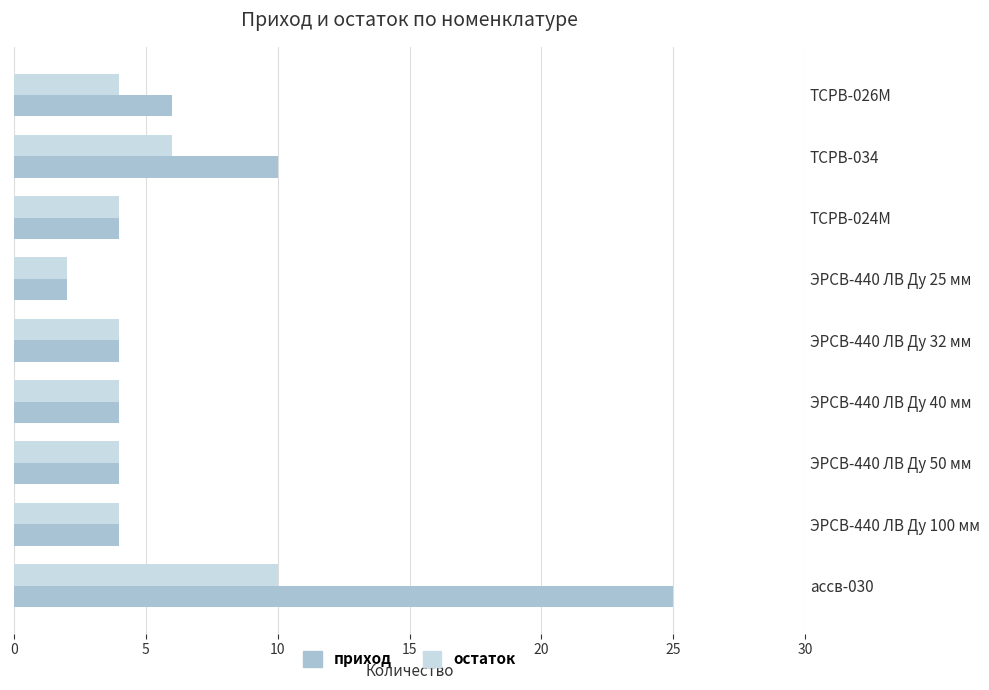

List the series in order of their overall mean, highest first.

приход, остаток